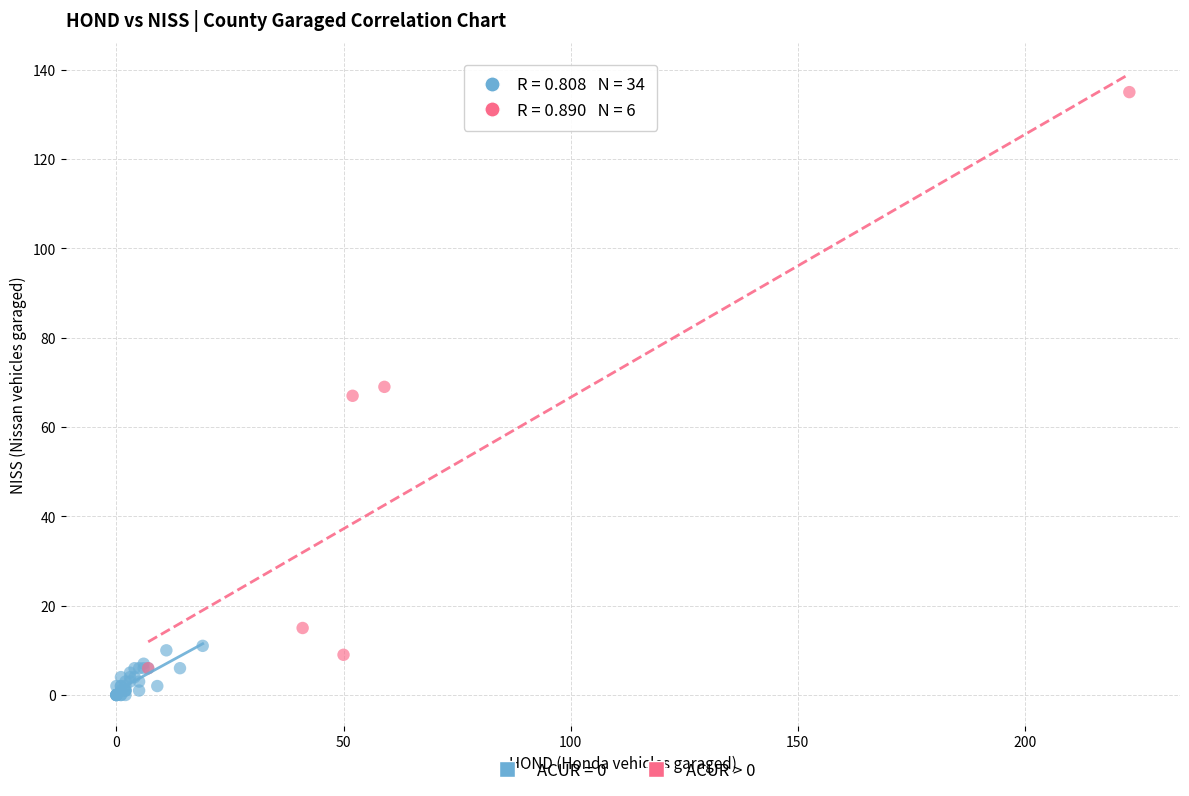

Which series reaches the maximum Y coordinate?

ACUR > 0